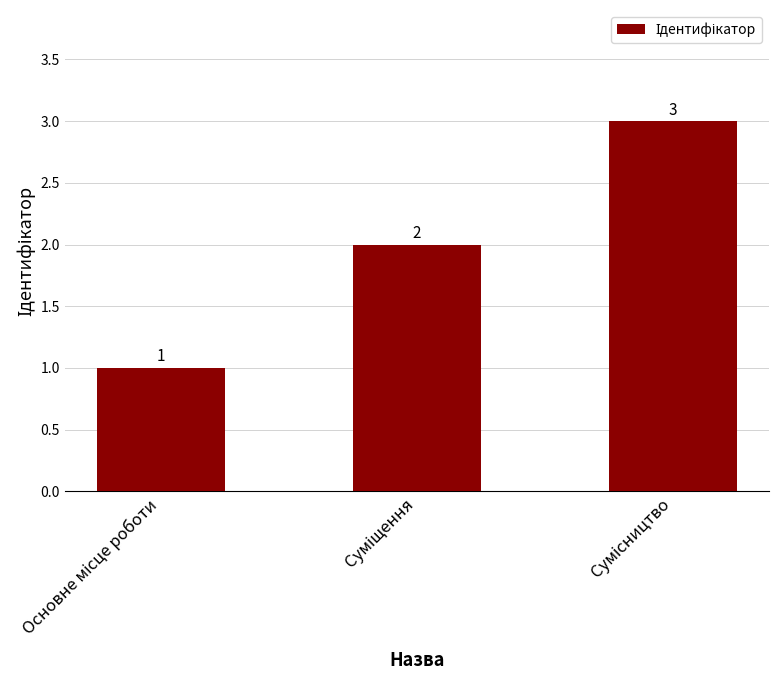

How many values are between 1 and 3?

3